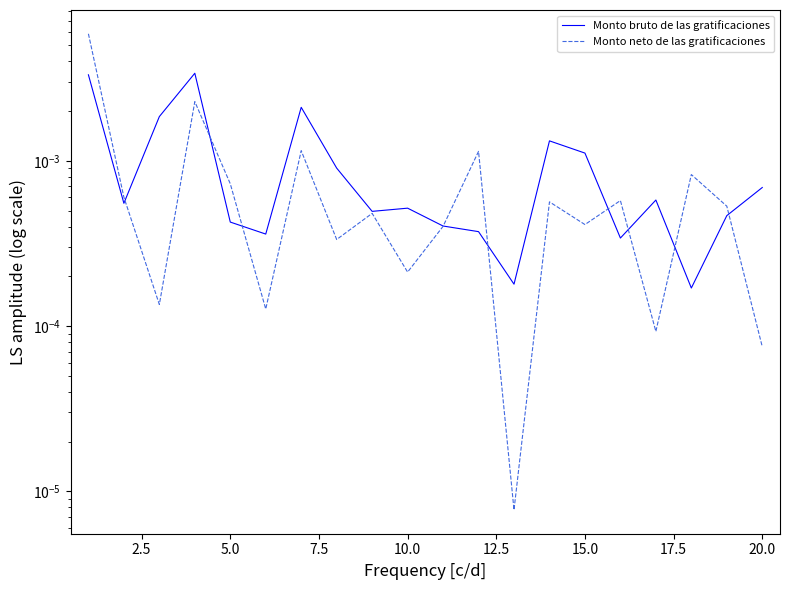

The Monto bruto de las gratificaciones series shows 0.0 at 20.0. True or false?

True